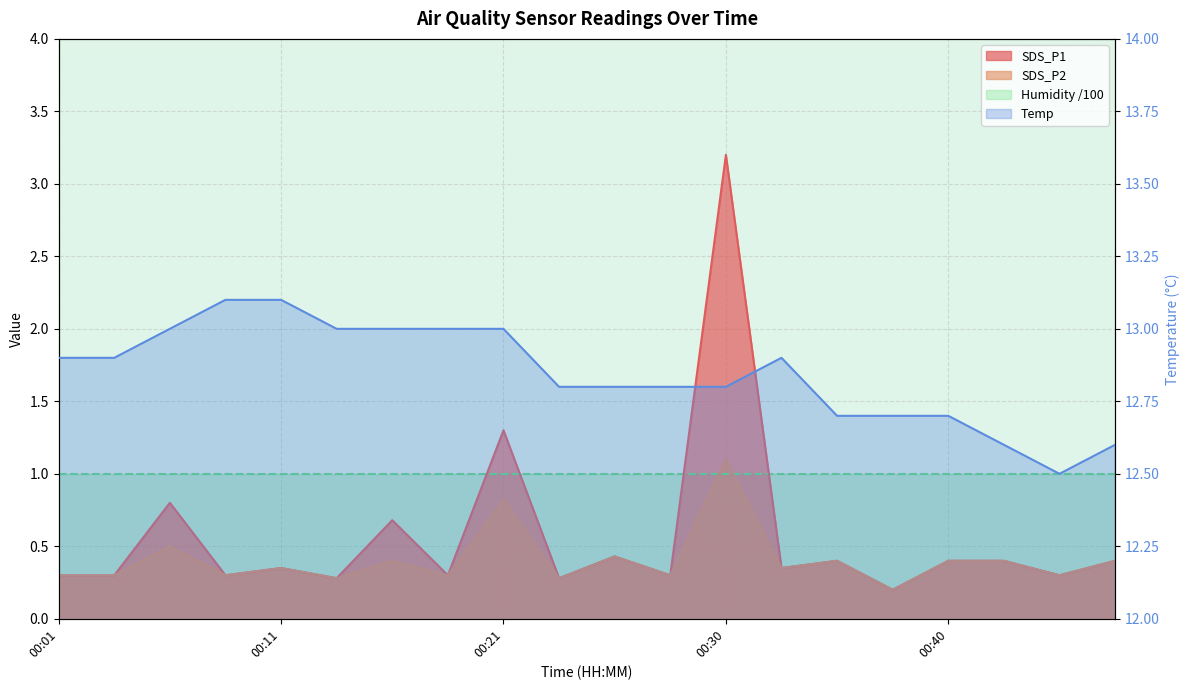

What is the value of the SDS_P2 point at the 12th from the left?

0.3